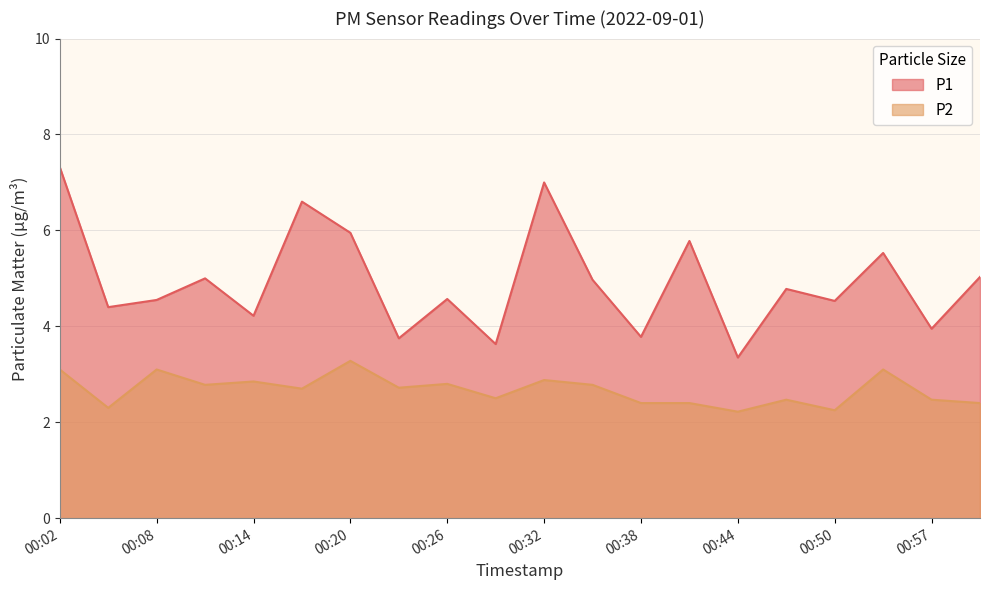

At which label does P2 reach its minimum?

00:44